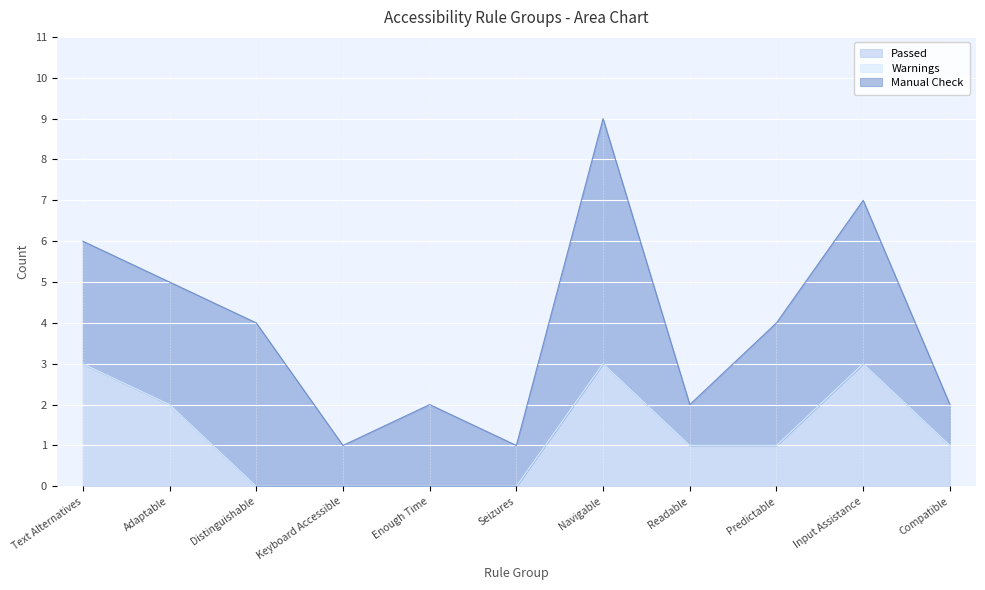

At which category is the sum across all series the highest?

Navigable